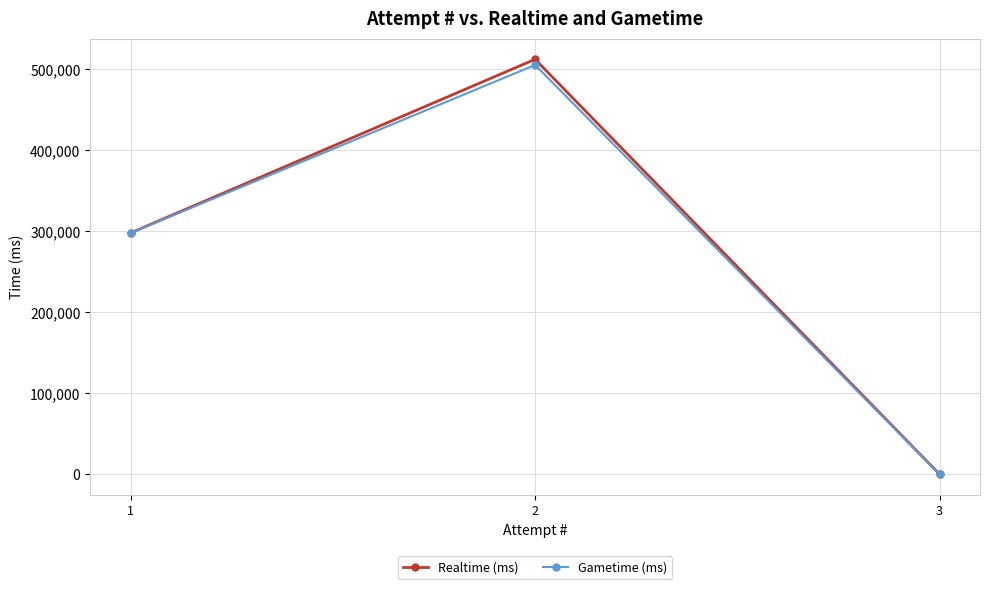

True or false: Realtime (ms) has a value of 0 at 3.

True